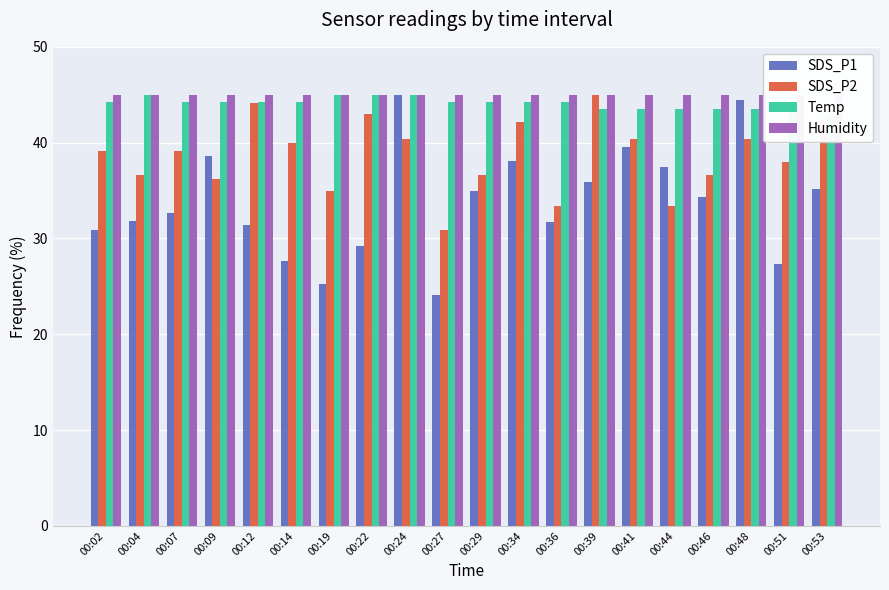

Does the chart contain stacked bars?

No